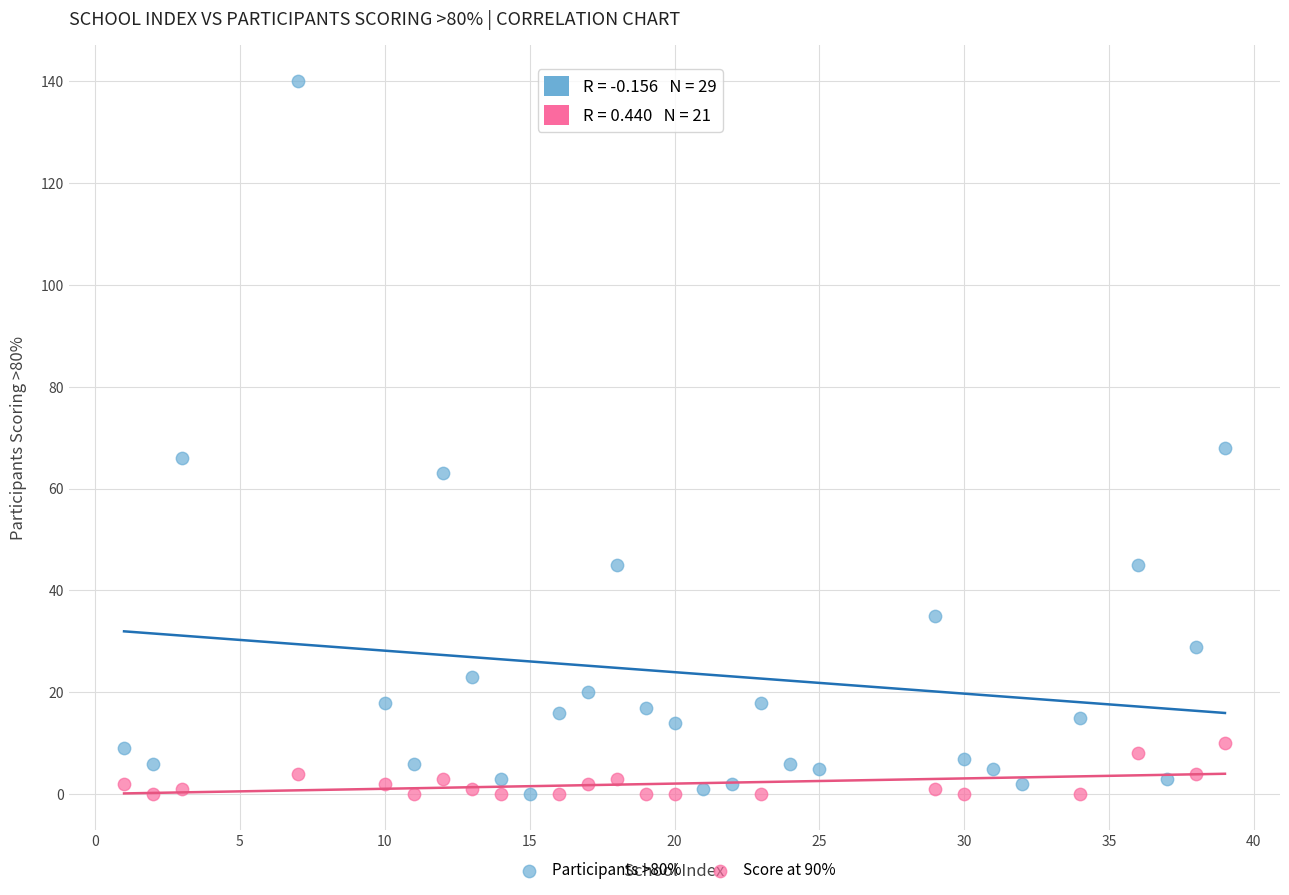

Which series has the largest Y range (max minus min)?

Participants >80%